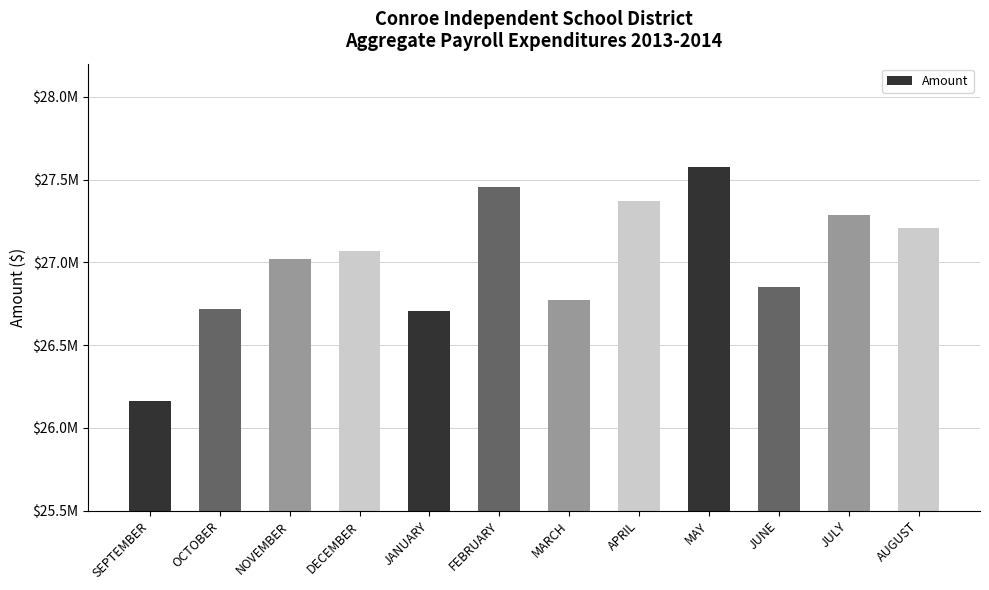

Does the chart contain any negative values?

No